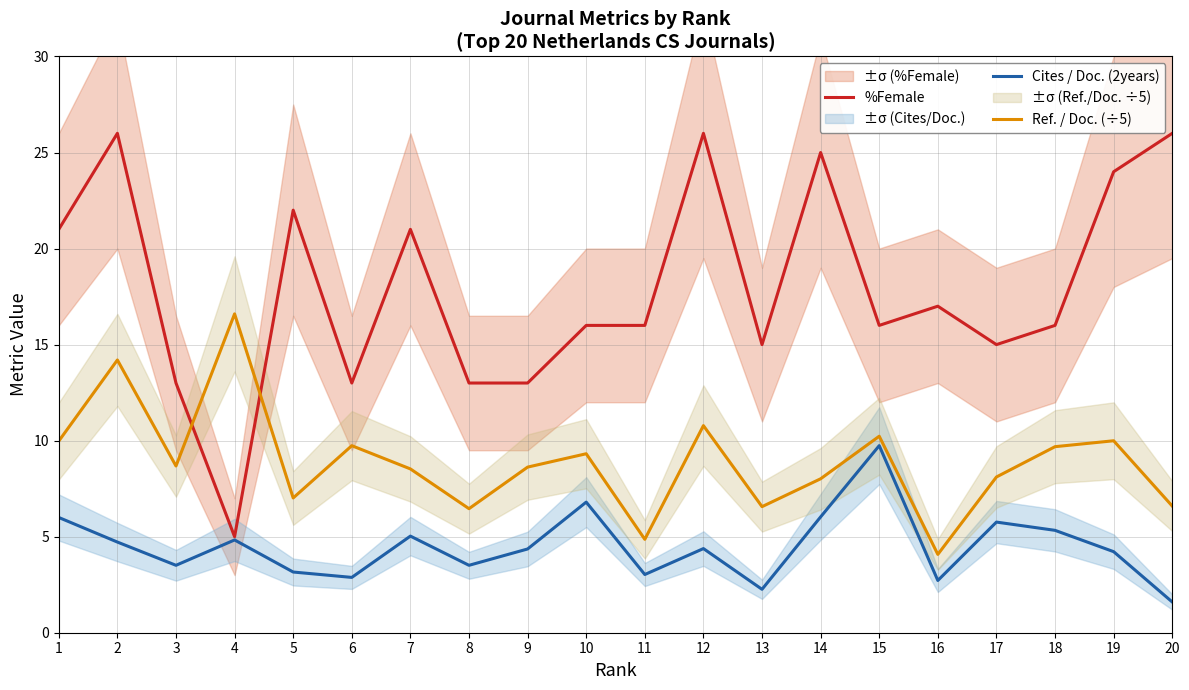

Which category has the lowest value in the Ref. / Doc. (÷5) series?

16